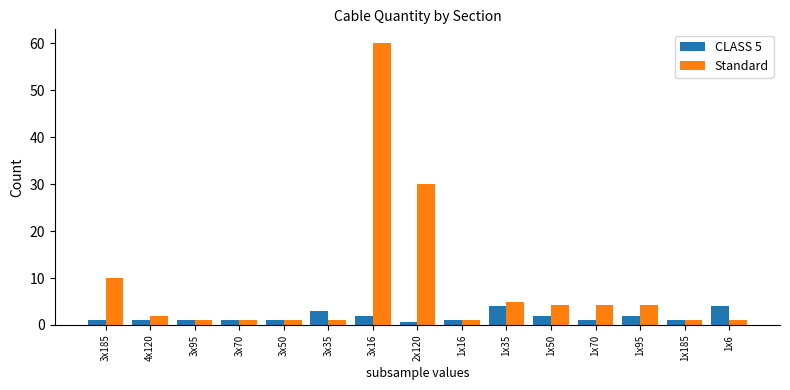

Does the chart contain stacked bars?

No